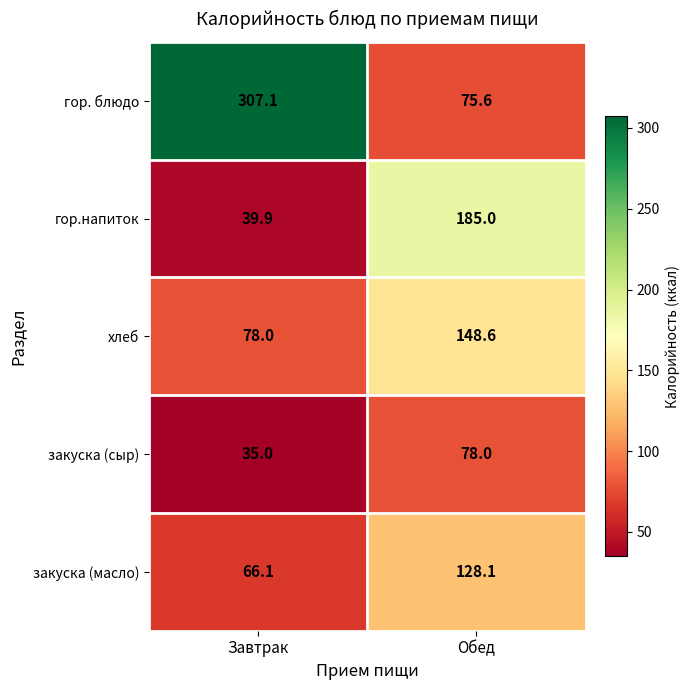

Which label corresponds to the smallest value in the chart?

Завтрак